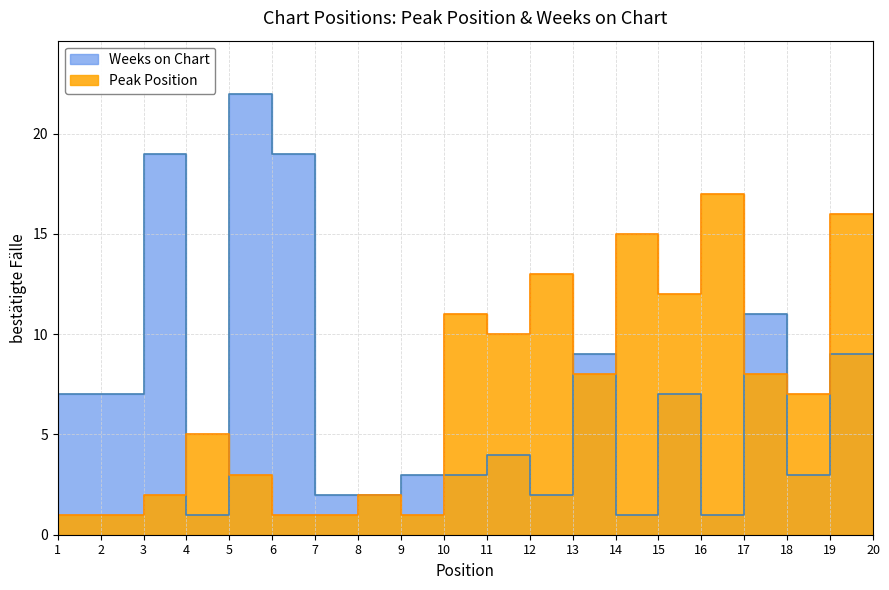

What is the total value across all series at 11?

14